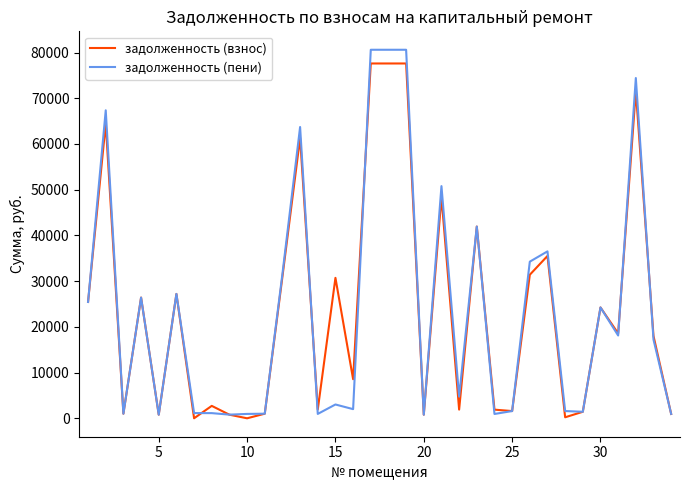

How many lines are shown in the chart?

2